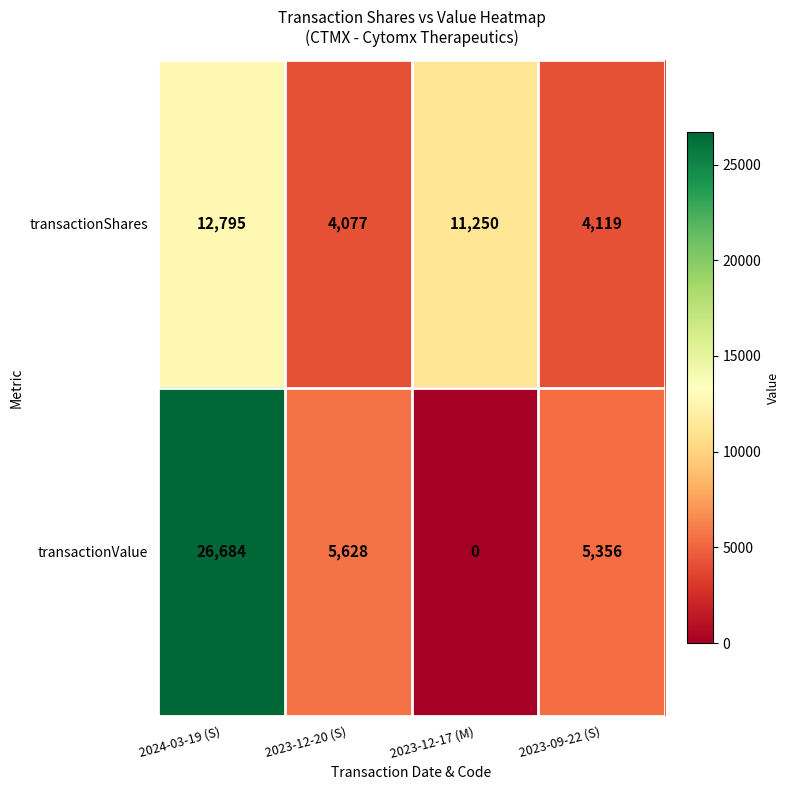

Which label corresponds to the largest value in the chart?

2024-03-19 (S)